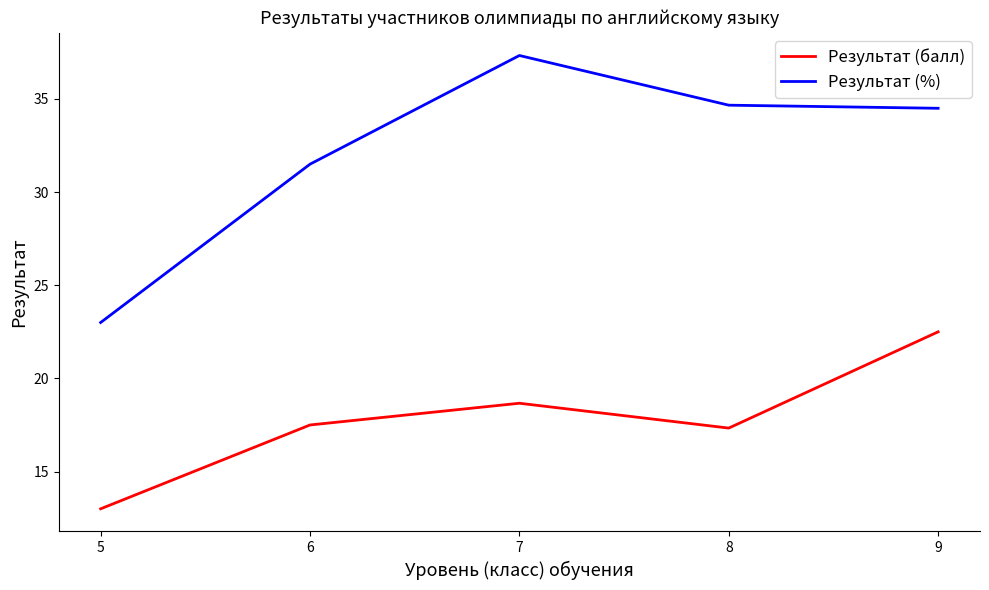

What are all the series names shown in the legend?

Результат (балл), Результат (%)